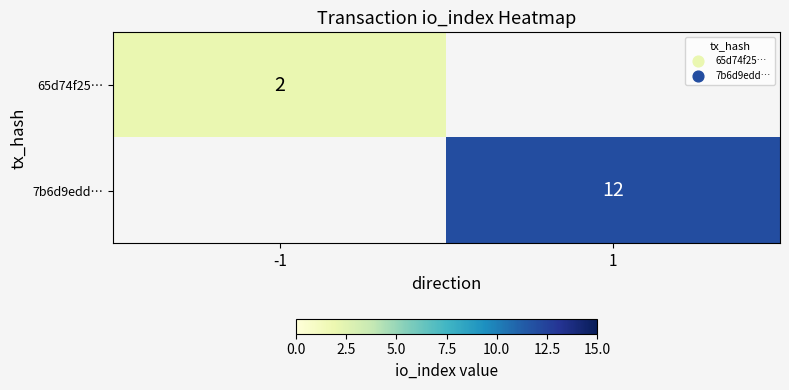

Is it true that 7b6d9edd… equals 12 at 1?

True